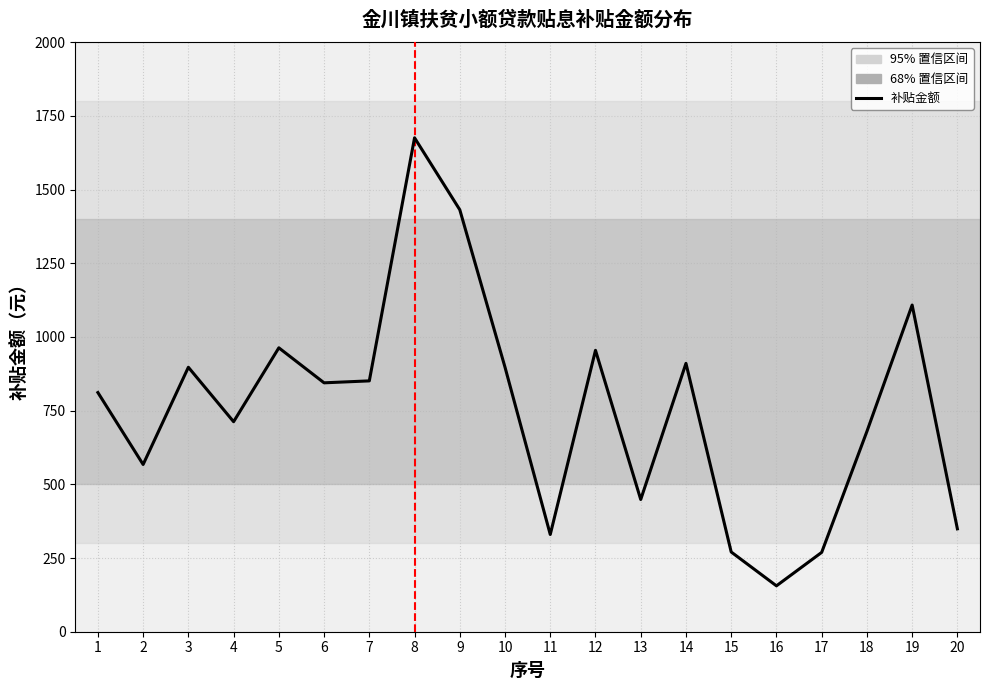

How many lines are shown in the chart?

1